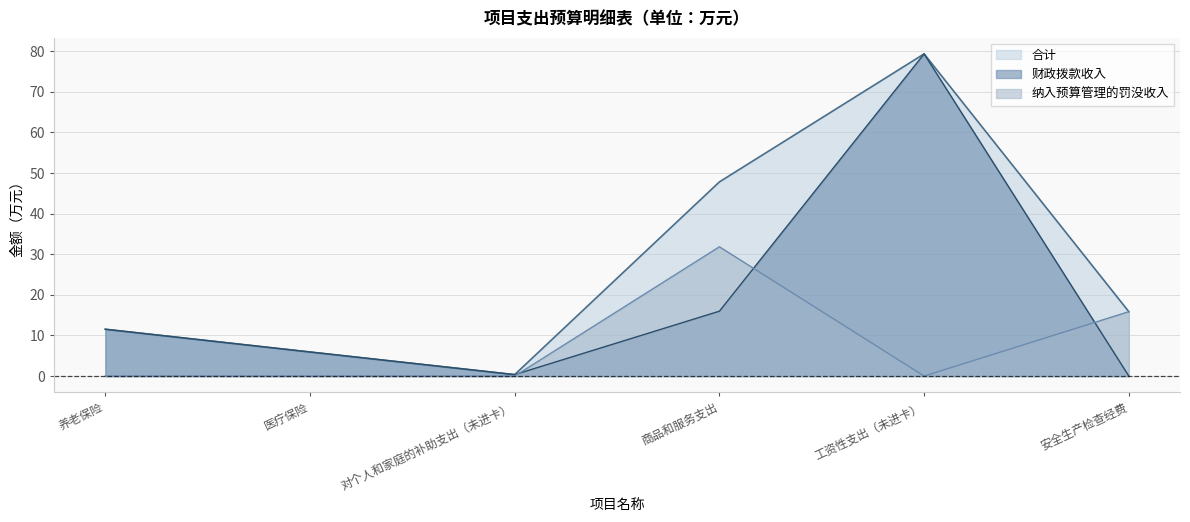

Which series changed the most between 养老保险 and 对个人和家庭的补助支出（未进卡）?

合计